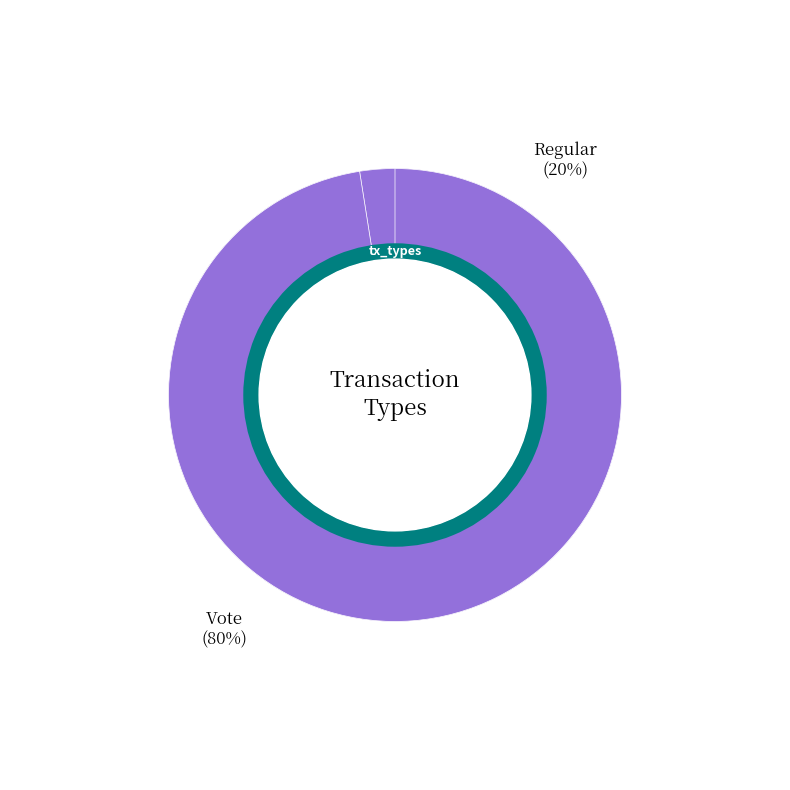

Is there any slice that represents more than half of the pie?

Yes